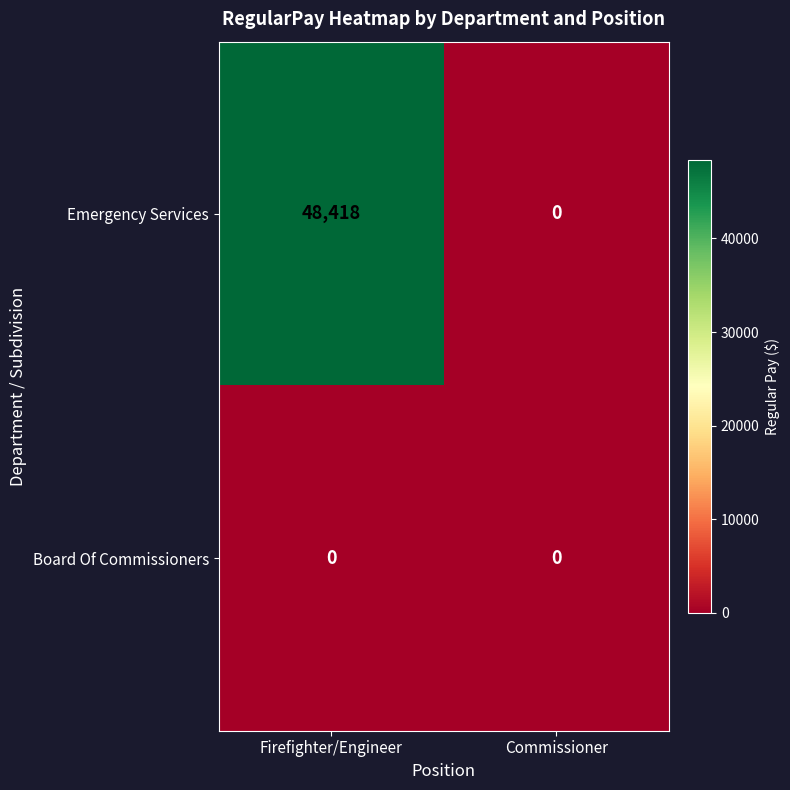

What is the spread (max minus min) of values at Firefighter/Engineer?

48418